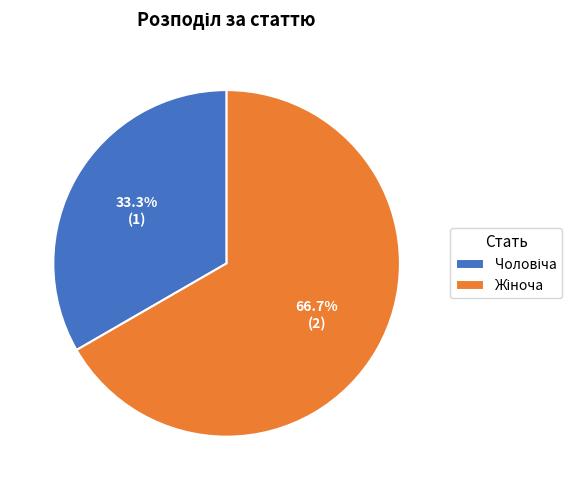

Is there any slice that represents more than half of the pie?

Yes